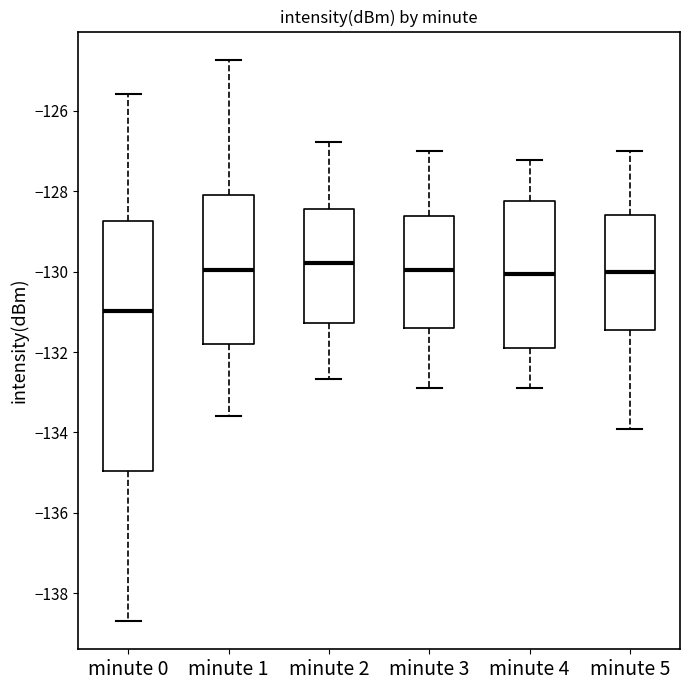

Where does the upper whisker of the box for minute 1 end on the y-axis? The values are not printed on the chart, so give them approximately, as read against the axis.

-124.8